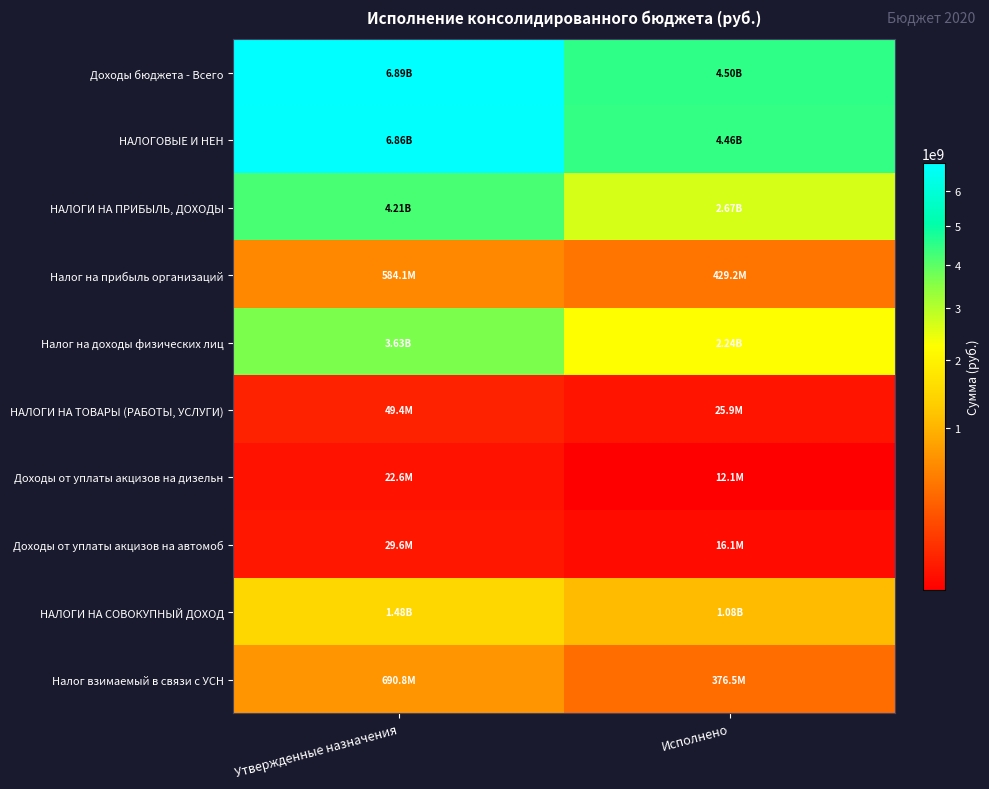

Which has a higher value, Утвержденные назначения or Исполнено?

Утвержденные назначения